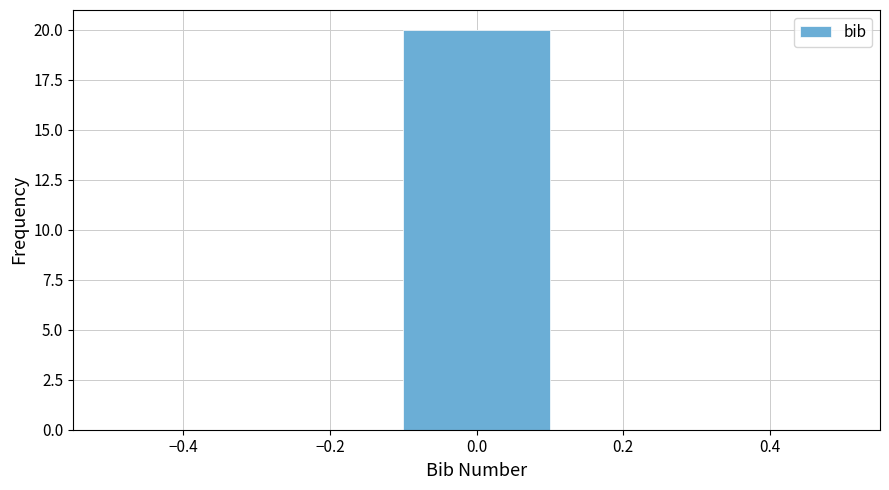

Reading left to right, list every bar in this chart as the range it spans on the x-axis followed by its height. The values are not printed on the chart, so give them approximately, as read against the axis.

-0.5 to -0.3: 0
-0.3 to -0.1: 0
-0.1 to 0.1: 20
0.1 to 0.3: 0
0.3 to 0.5: 0